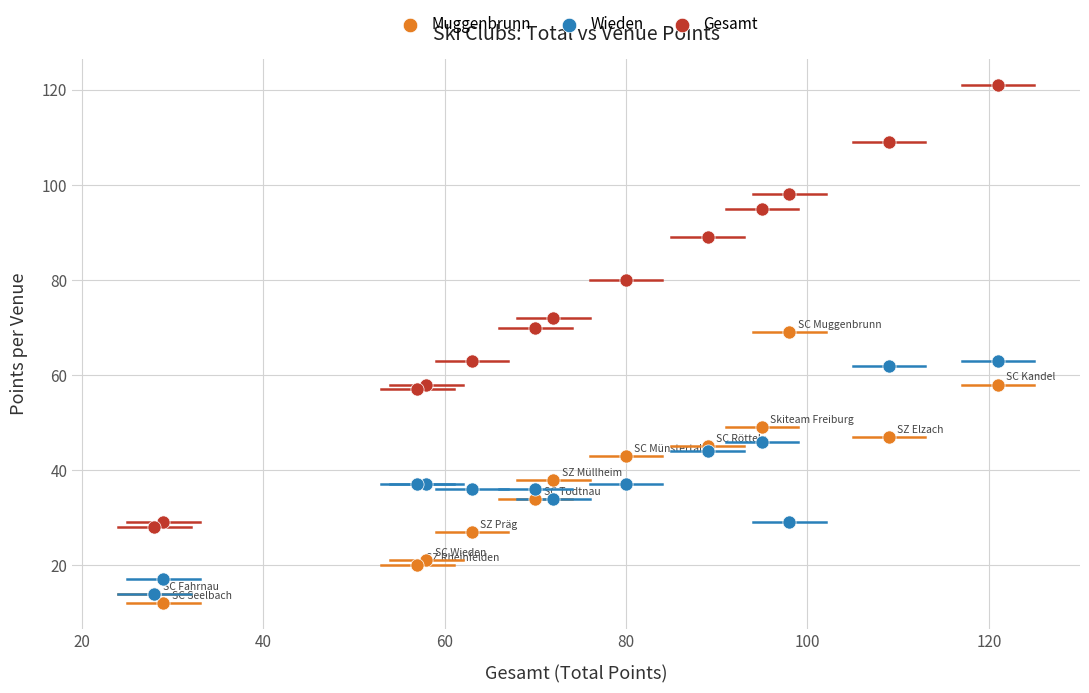

Which series has the largest Y range (max minus min)?

Gesamt